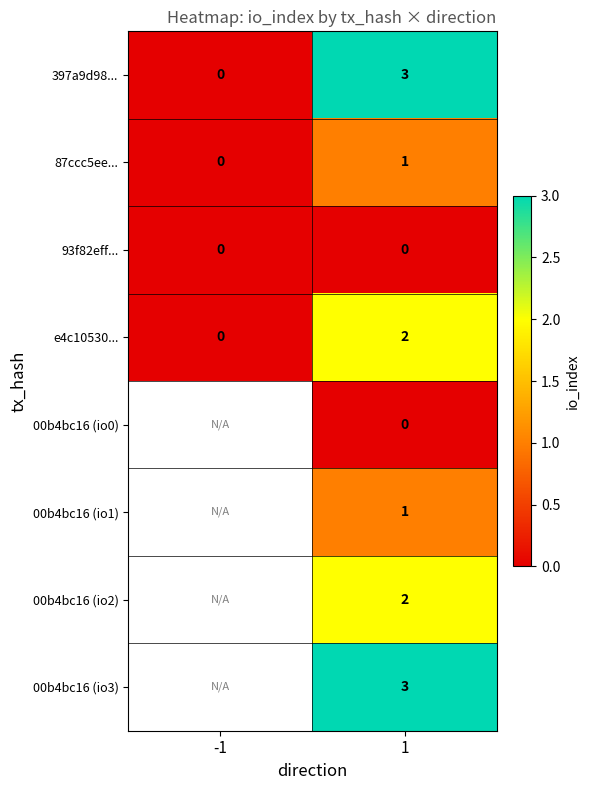

At how many categories does at least one series exceed 1?

1